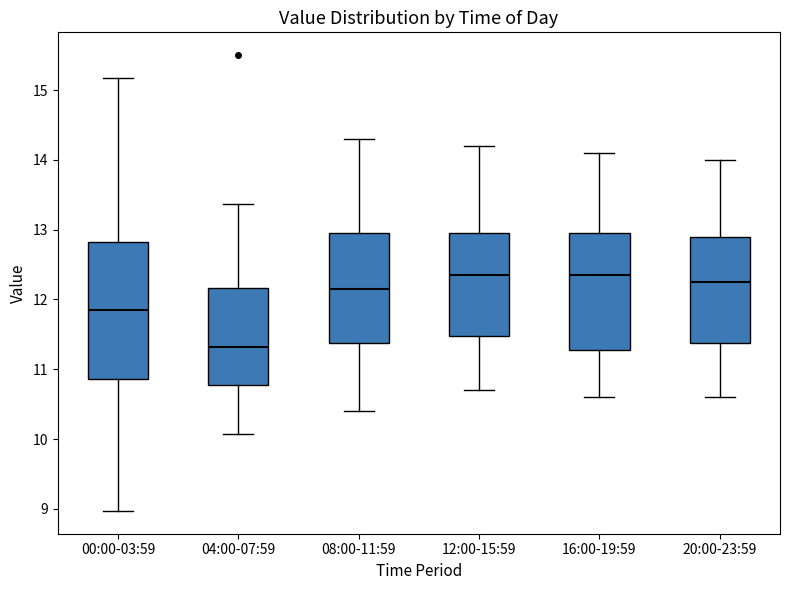

Where does the upper whisker of the box for 04:00-07:59 end on the y-axis? The values are not printed on the chart, so give them approximately, as read against the axis.

13.4